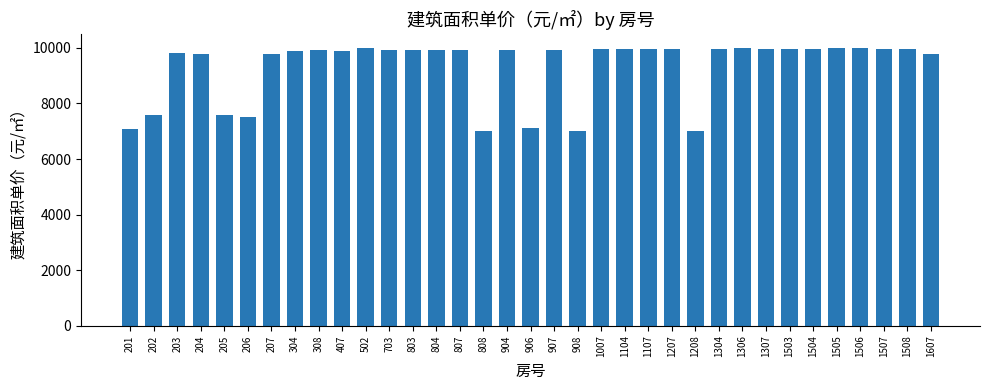

Where does the data first go above 9935?

502